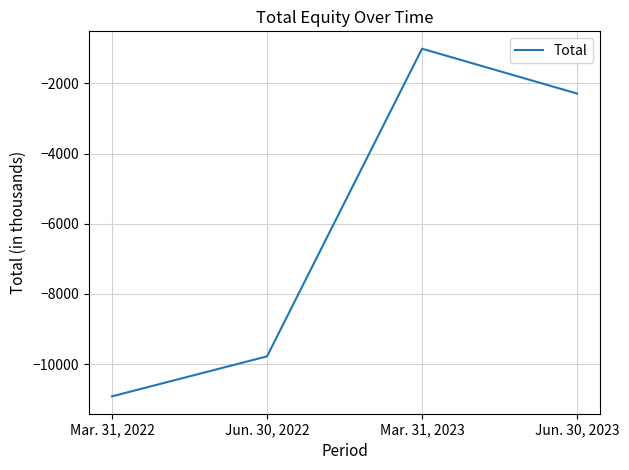

How many lines are shown in the chart?

1